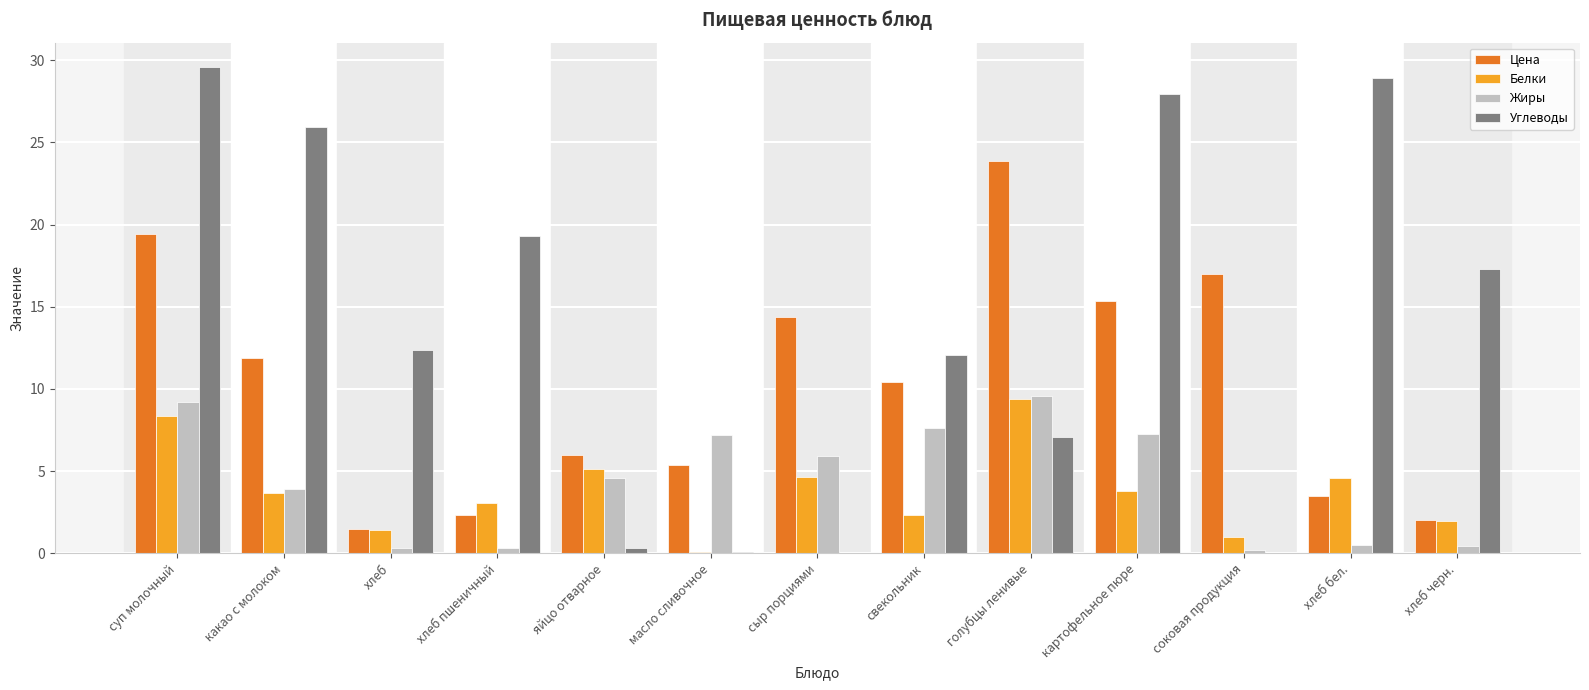

Which series has the largest total across all categories?

Углеводы